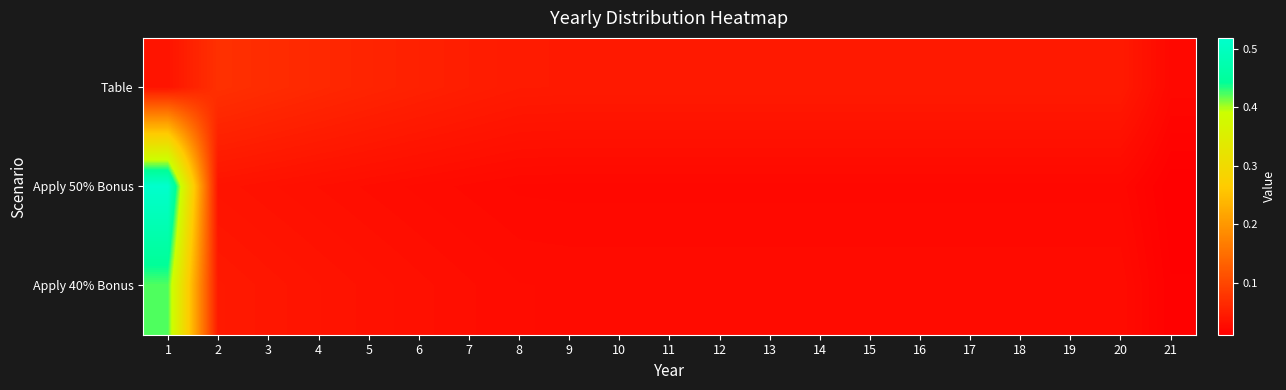

Which has a higher value, 19 or 21?

19